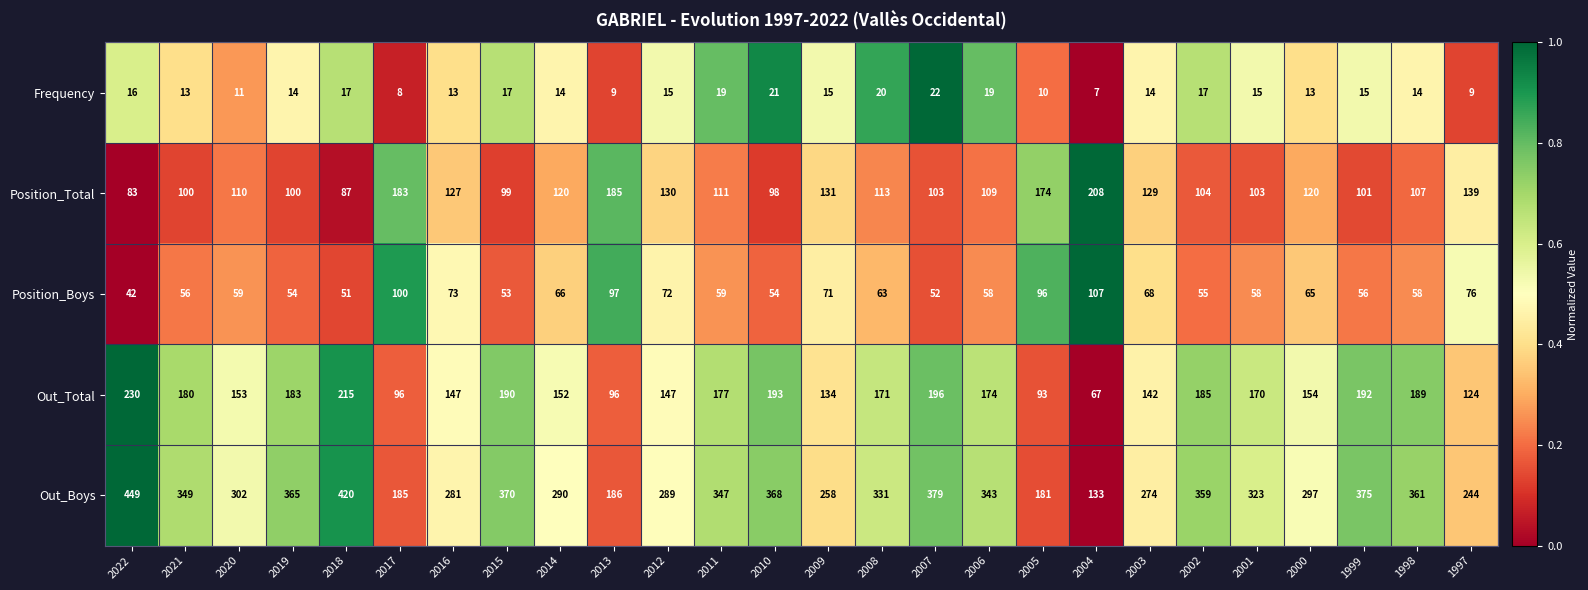

True or false: Frequency has a value of 11 at 2017.

False